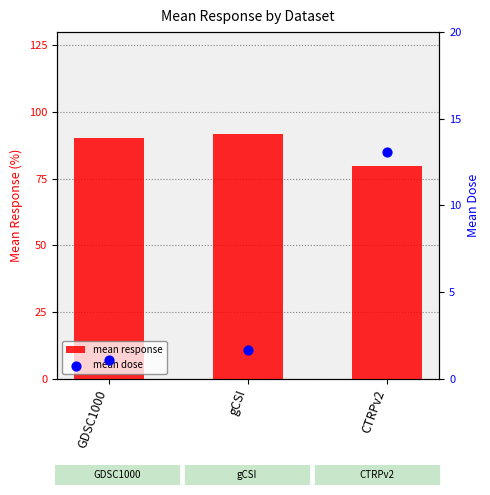

Which series reaches the maximum Y coordinate?

mean response